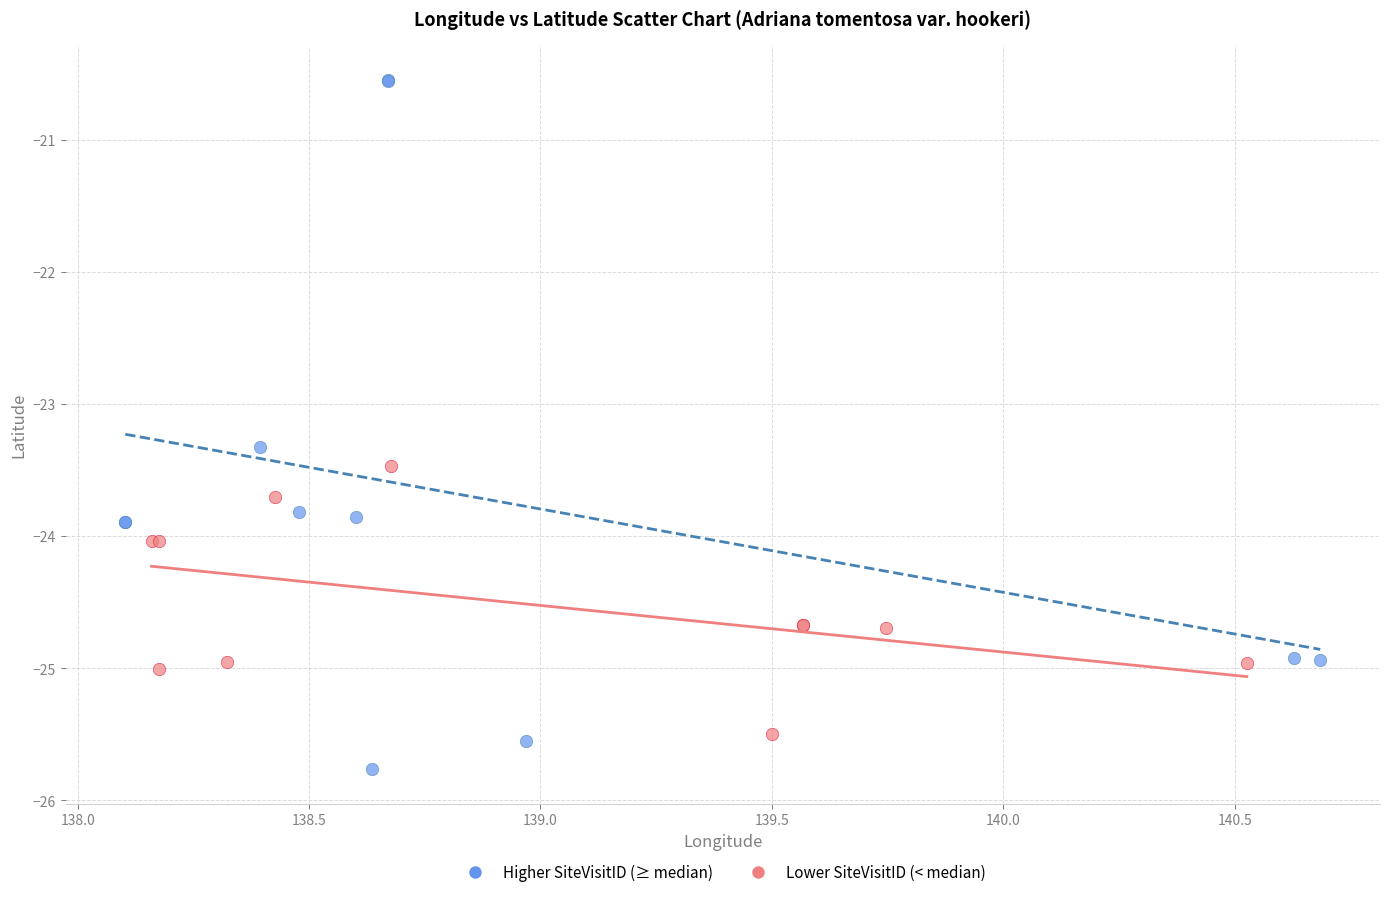

Which series has the widest spread of Y values?

Higher SiteVisitID (≥ median)